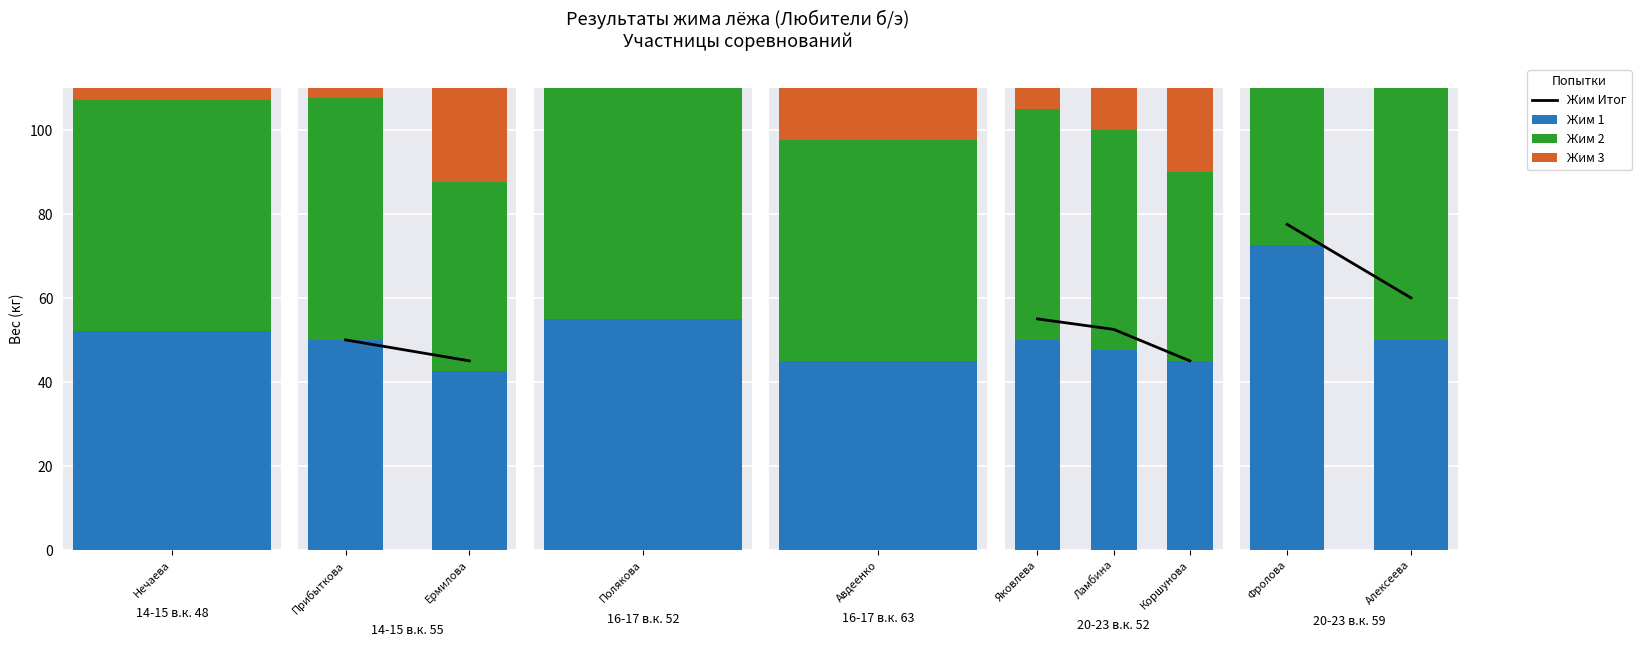

What is the average value of the Жим 3 series?

71.2